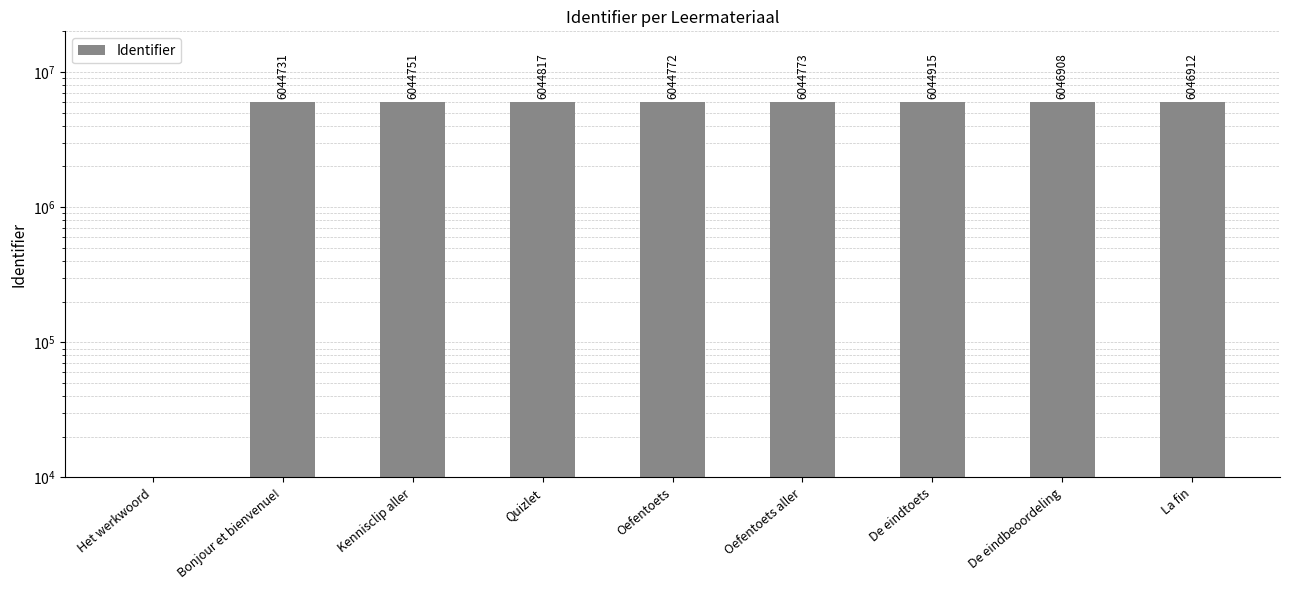

Between Quizlet and Het werkwoord, which is larger?

Quizlet